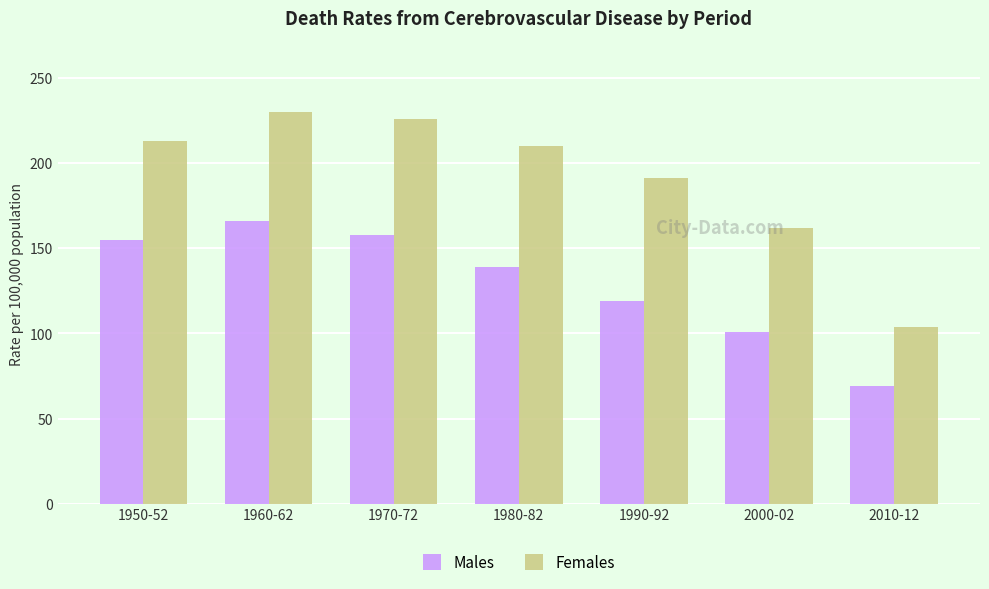

What is the average value of the Females series?

191